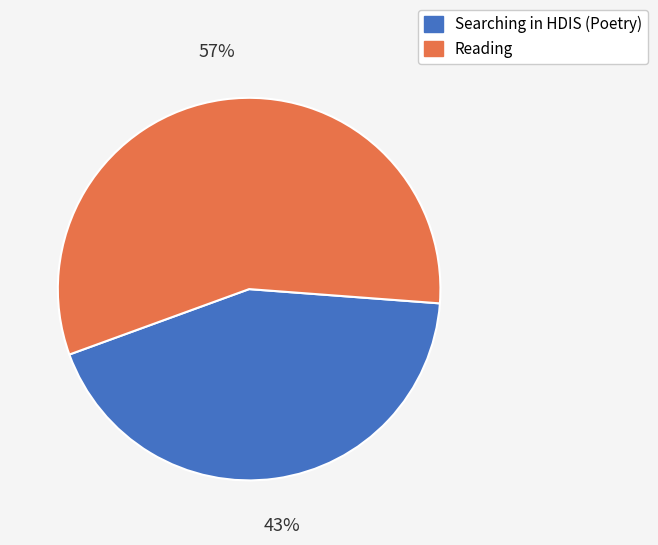

Is the sum of Reading and Searching in HDIS (Poetry) greater than half?

Yes